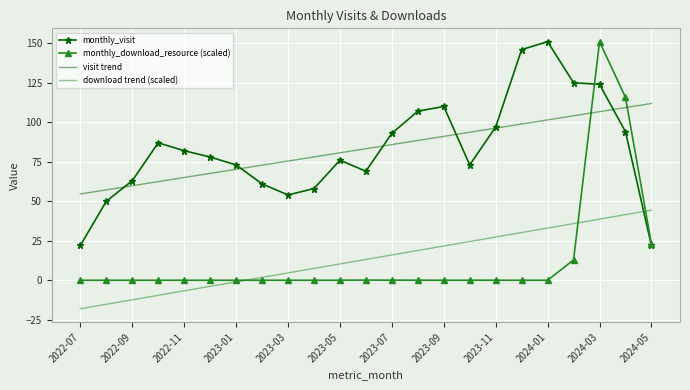

What is the greatest value displayed?

151.0